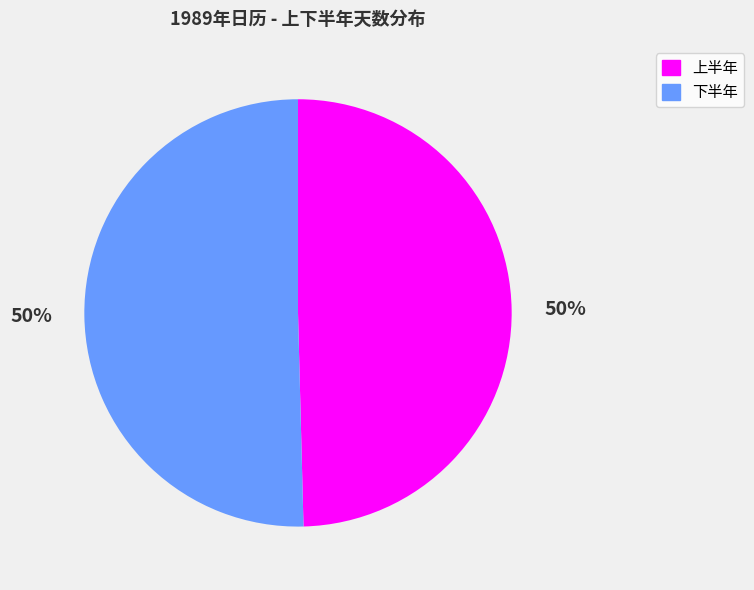

To the nearest percent, what is the average slice percentage?

50%